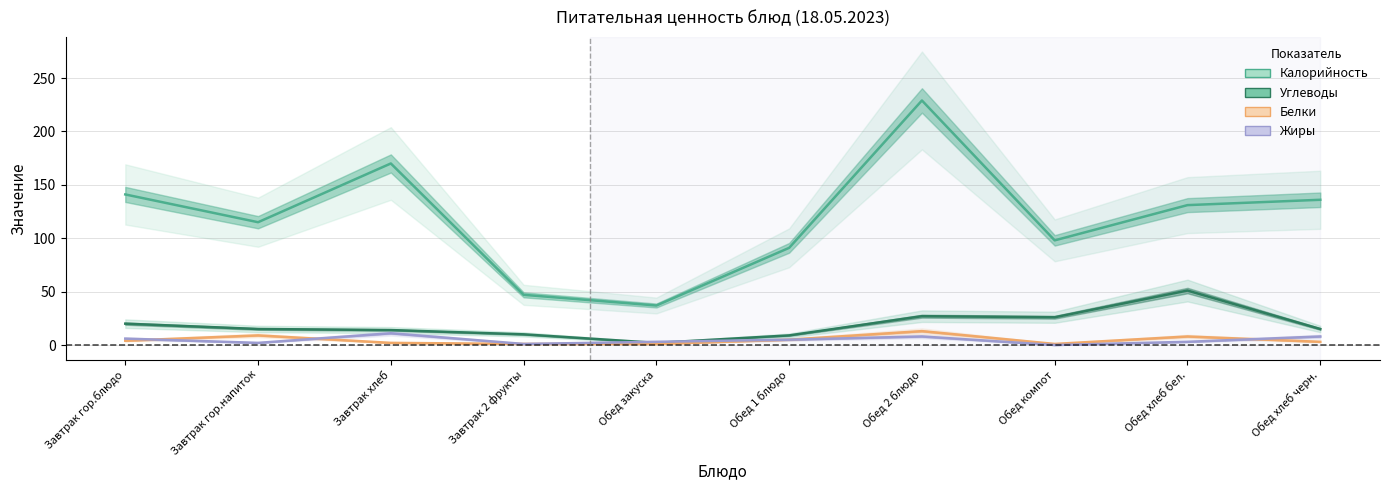

At which label does Углеводы reach its peak?

Обед хлеб бел.